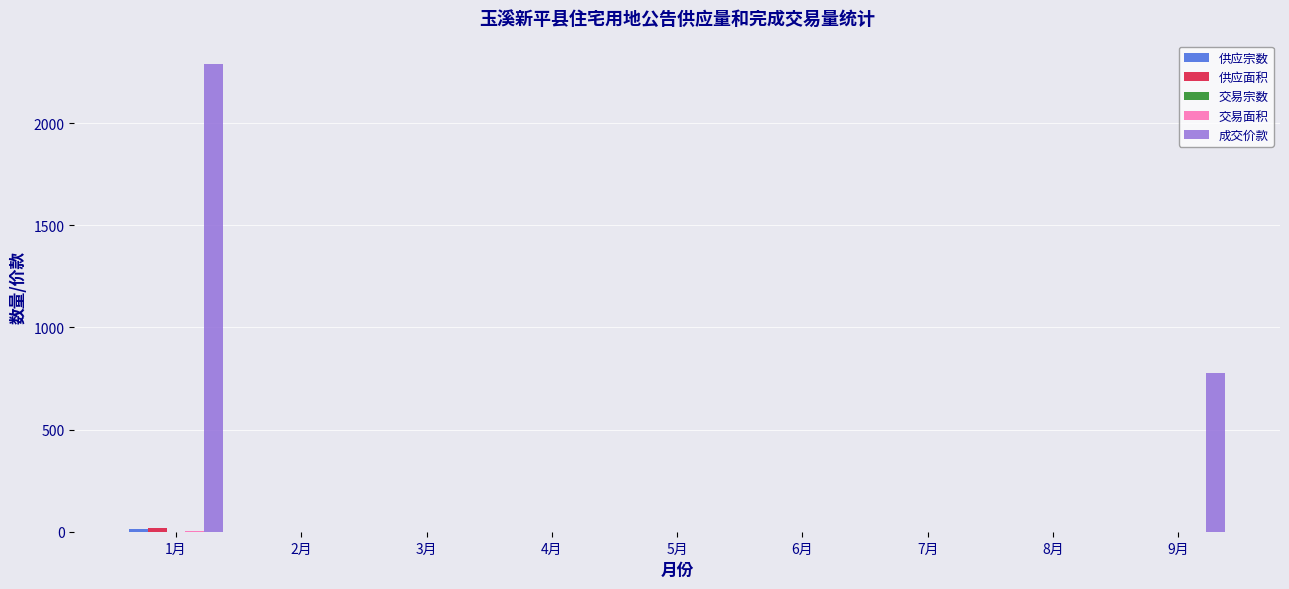

Which series has the largest total across all categories?

成交价款